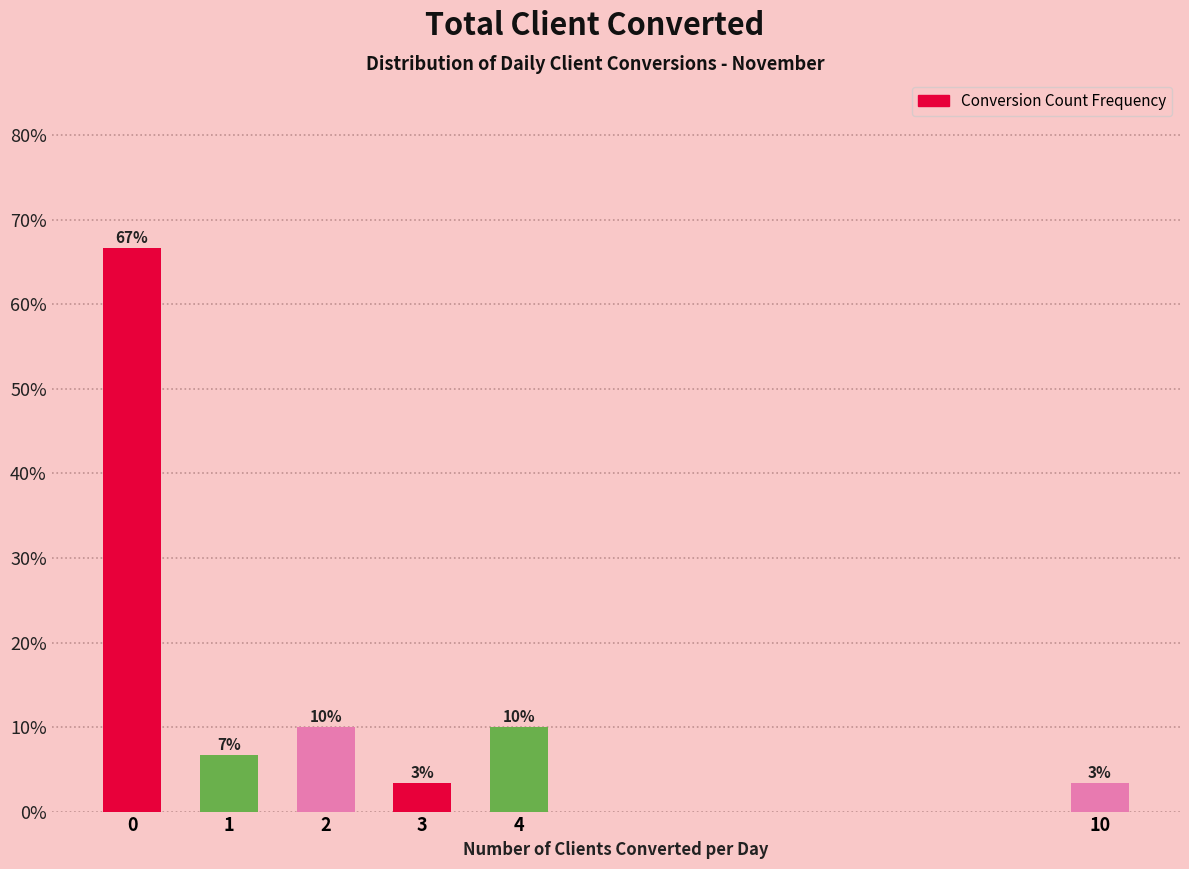

What is the sum of all values?

100.0